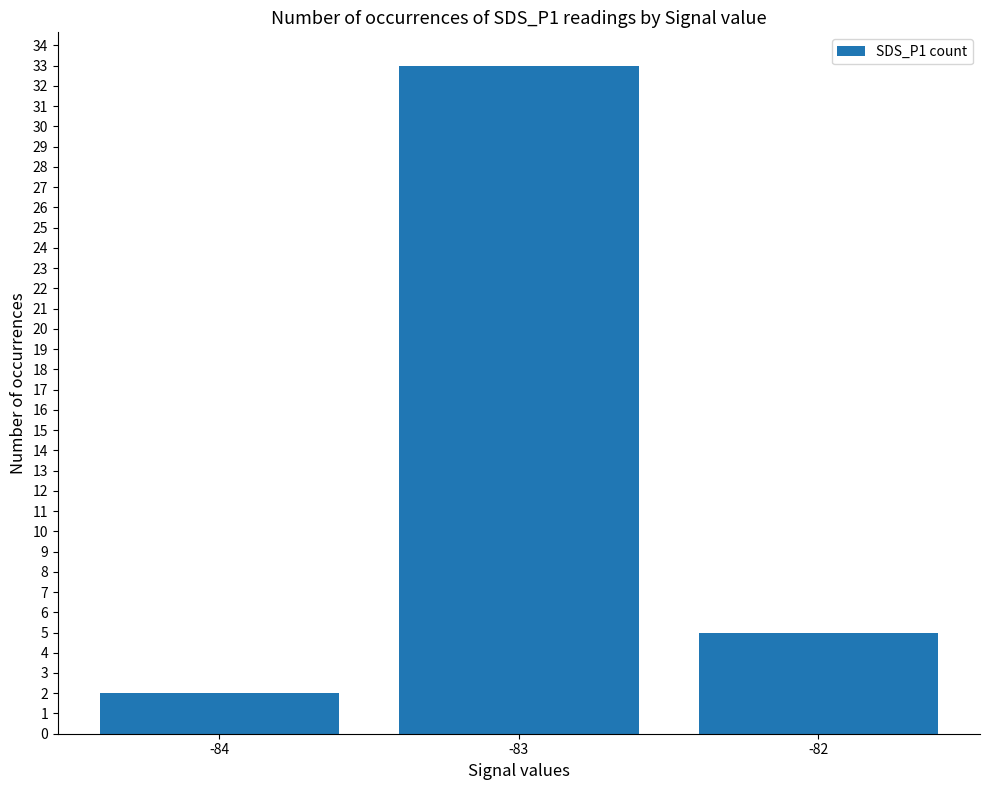

Rank the categories by value from lowest to highest.

-84, -82, -83